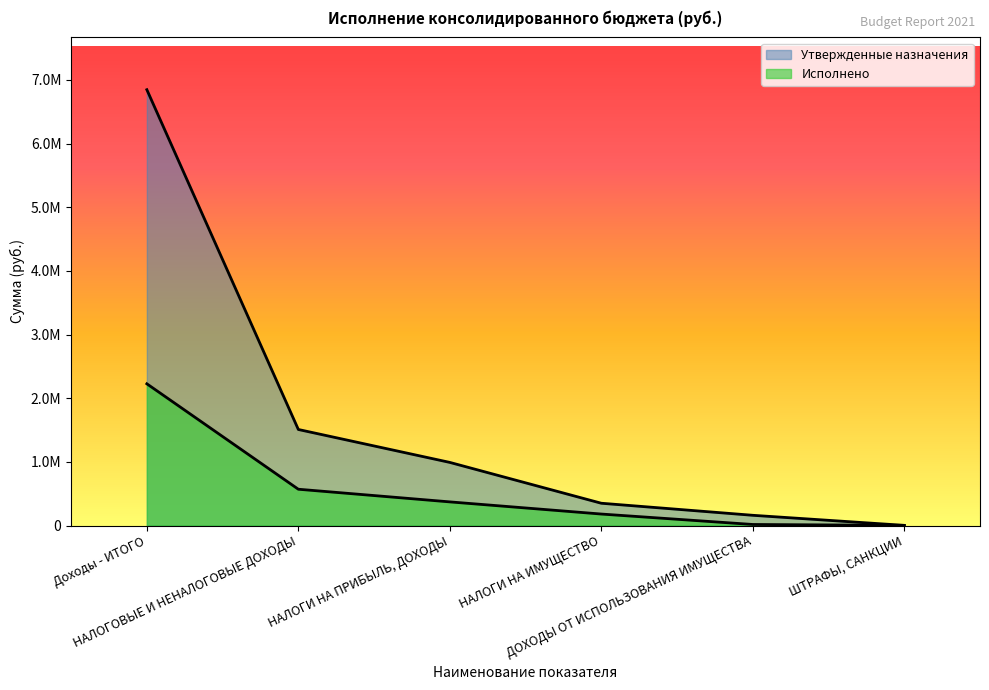

Rank the series by their average value, from lowest to highest.

Исполнено, Утвержденные назначения